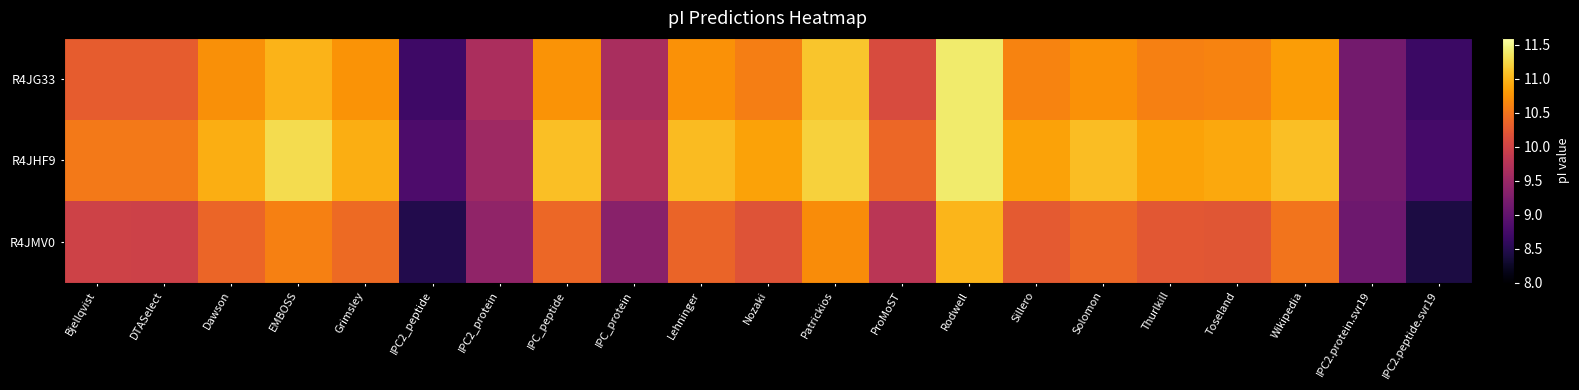

Count the number of categories in the chart.

21